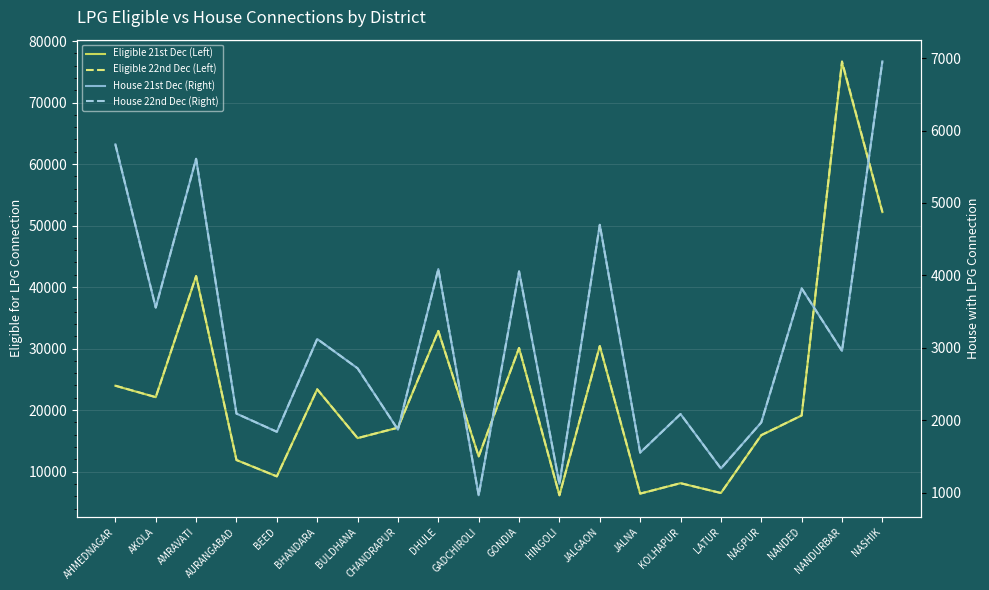

Rank the series by their maximum value, from lowest to highest.

House 21st Dec (Right), House 22nd Dec (Right), Eligible 21st Dec (Left), Eligible 22nd Dec (Left)